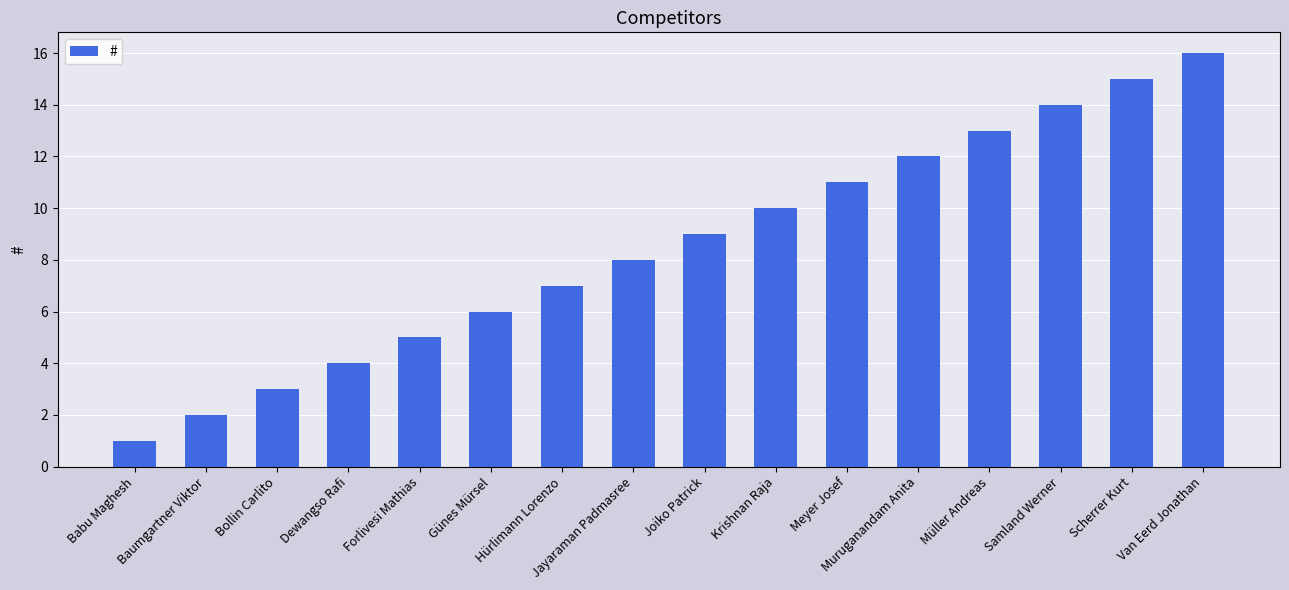

Does the chart contain any negative values?

No